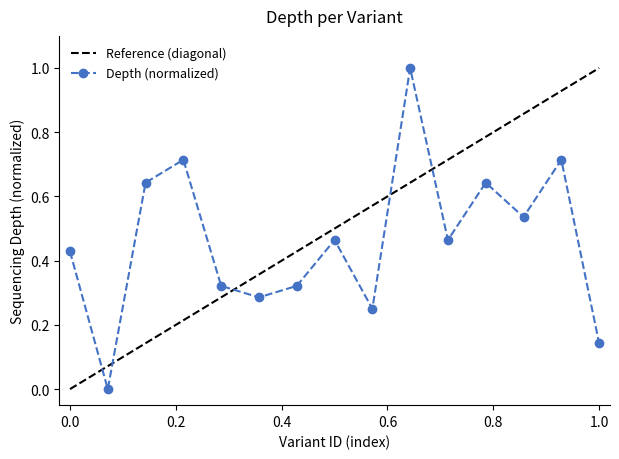

What is the difference between the maximum and minimum values in the Depth (normalized) series?

1.0